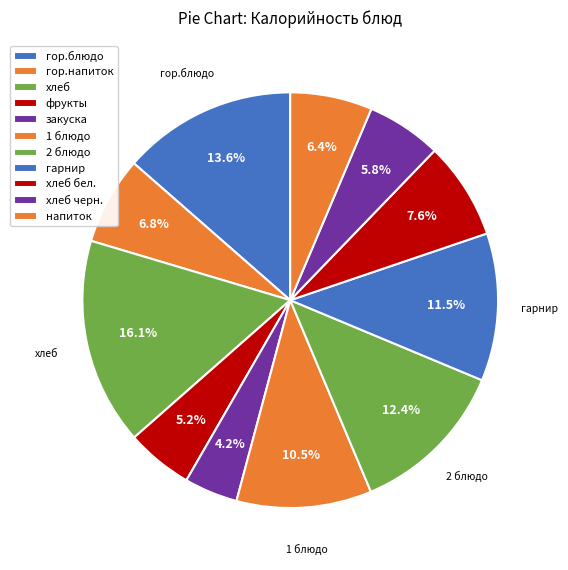

Approximately how many times larger is the value at 1 блюдо compared to 2 блюдо?

0.9